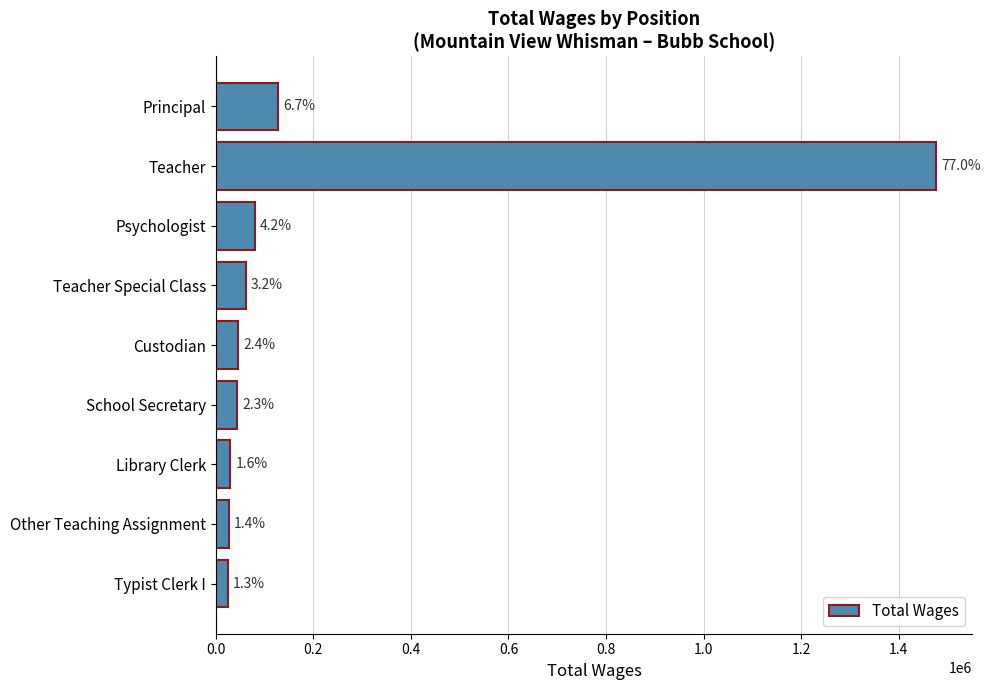

Are the bars horizontal?

Yes